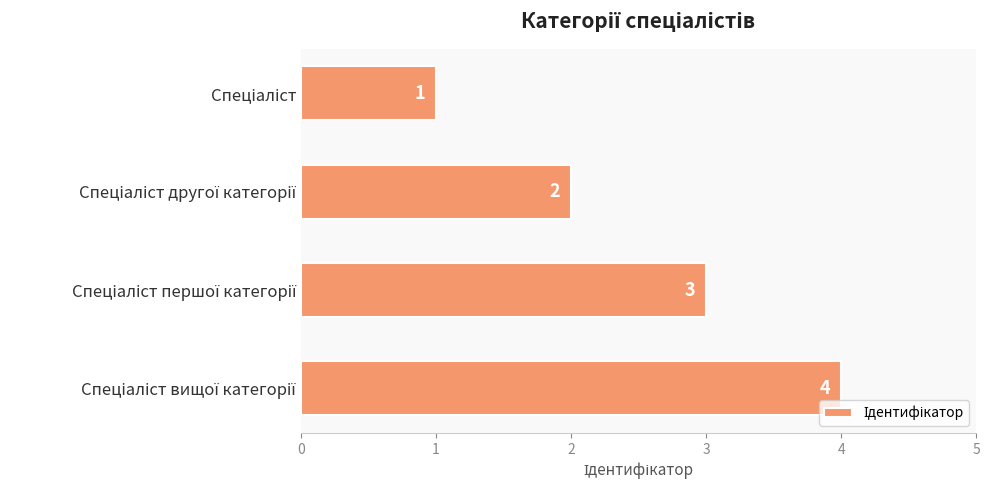

What is the sum of all values?

10